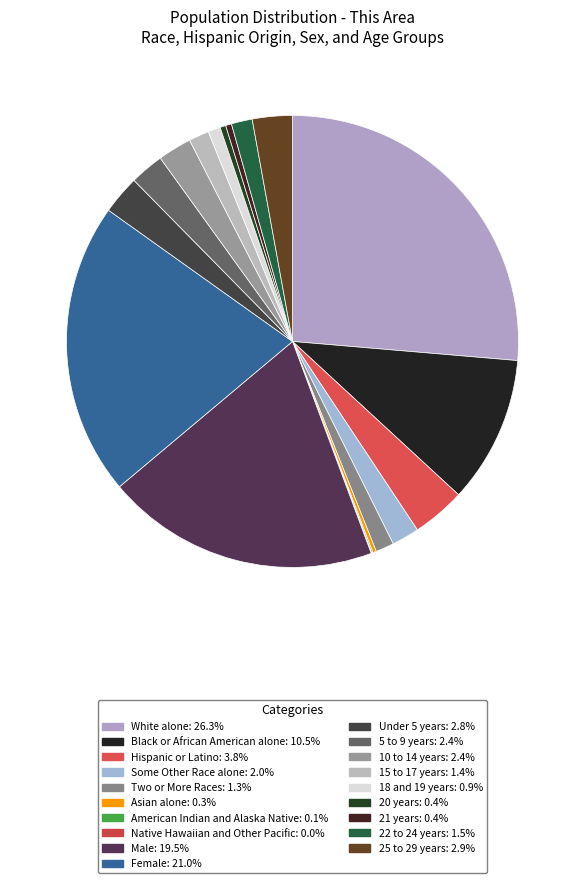

Rank the categories by value from lowest to highest.

Native Hawaiian and Other Pacific, American Indian and Alaska Native, Asian alone, 20 years, 21 years, 18 and 19 years, Two or More Races, 15 to 17 years, 22 to 24 years, Some Other Race alone, 10 to 14 years, 5 to 9 years, Under 5 years, 25 to 29 years, Hispanic or Latino, Black or African American alone, Male, Female, White alone